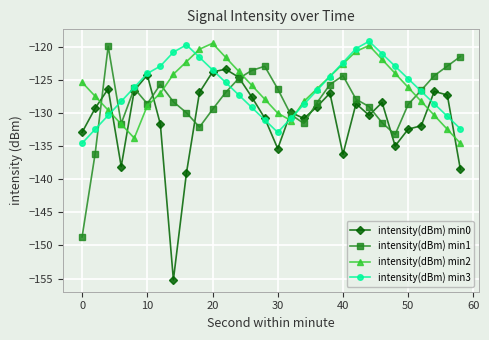

What are all the series names shown in the legend?

intensity(dBm) min0, intensity(dBm) min1, intensity(dBm) min2, intensity(dBm) min3